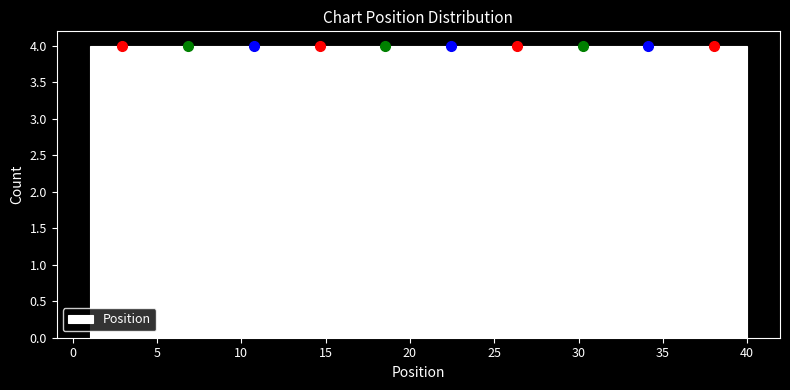

Reading left to right, list every bar in this chart as the range it spans on the x-axis followed by its height. Neither the bar edges nor the heights are printed on the chart, so give them approximately, as read against the axes.

1.0 to 4.9: 4
4.9 to 8.8: 4
8.8 to 12.7: 4
12.7 to 16.6: 4
16.6 to 20.5: 4
20.5 to 24.4: 4
24.4 to 28.3: 4
28.3 to 32.2: 4
32.2 to 36.1: 4
36.1 to 40.0: 4